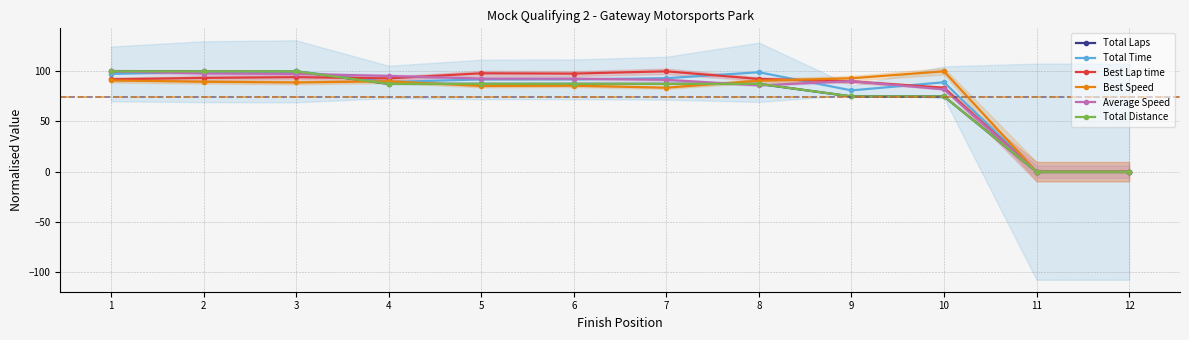

True or false: Total Distance has more than 0 interior local peaks.

False